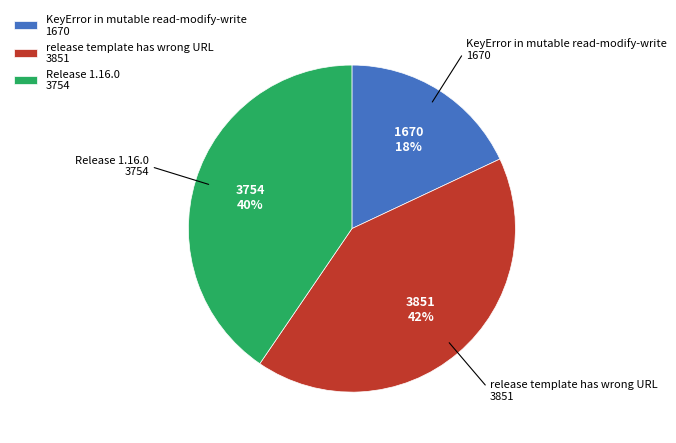

Is it true that release template has wrong URL is 53% of the pie?

False